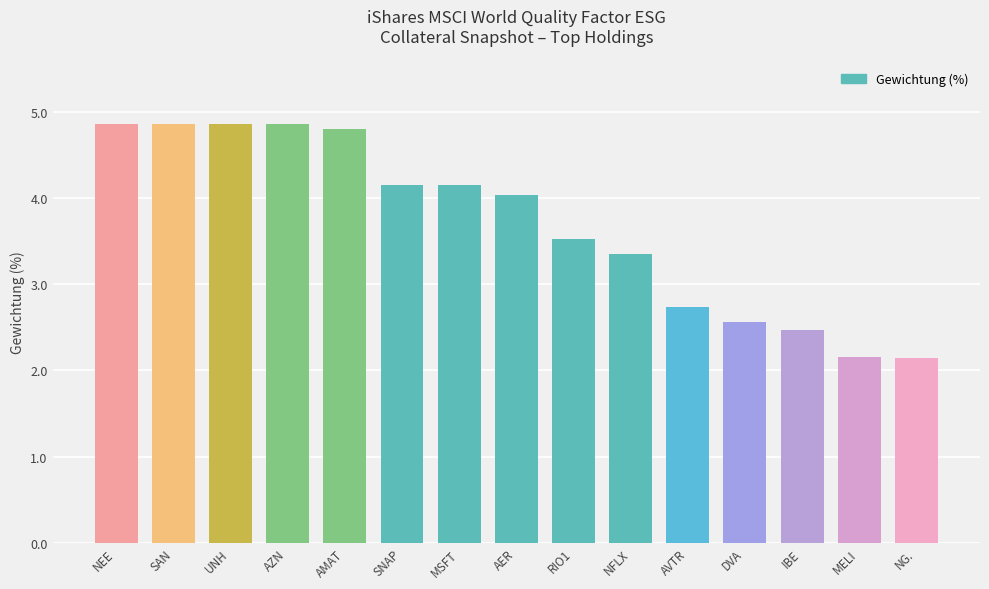

What value does the data have at IBE?

2.5